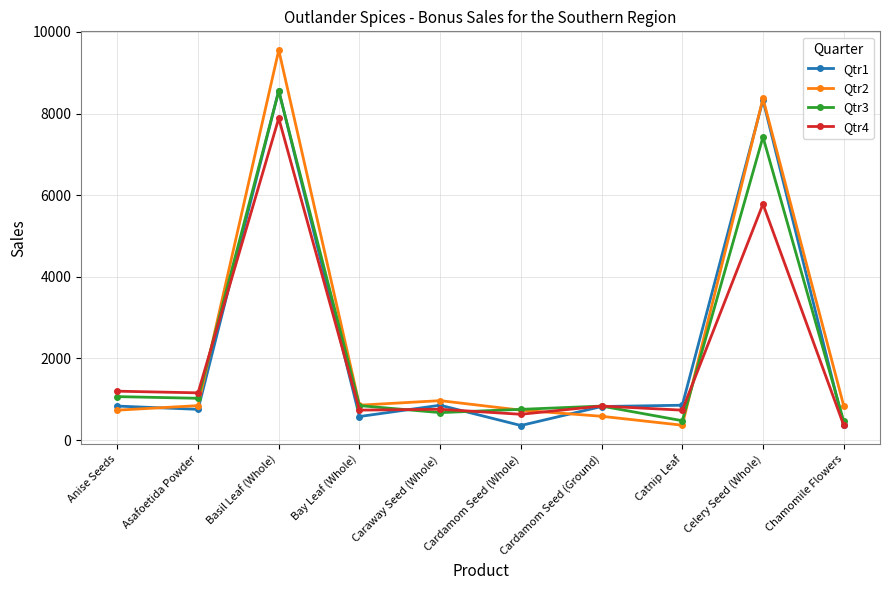

What is the total value across all series at Cardamom Seed (Whole)?

2475